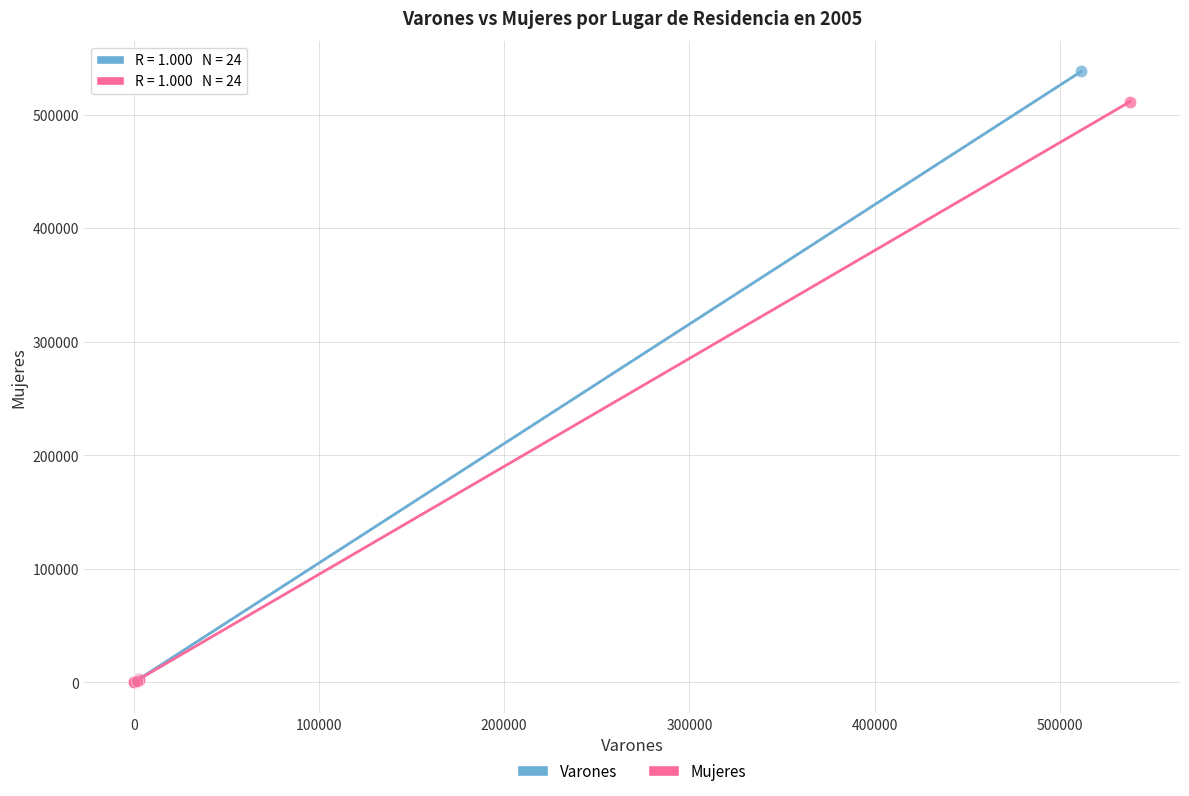

Which series has the widest spread of Y values?

Varones